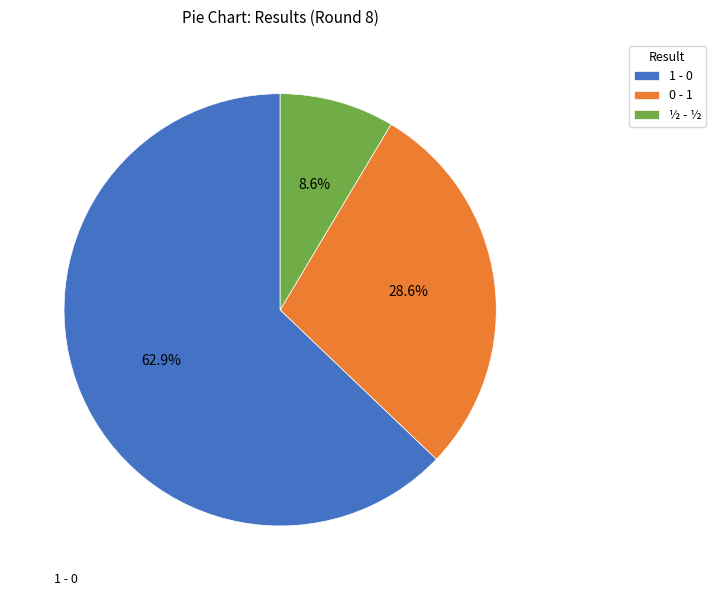

Rank the categories by value from lowest to highest.

½ - ½, 0 - 1, 1 - 0